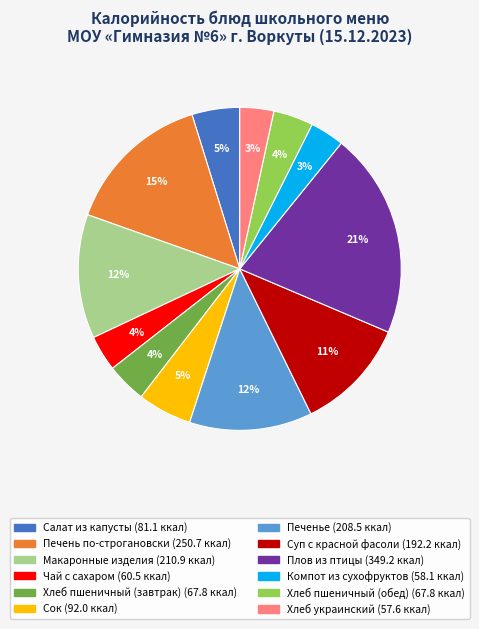

Which slice is the largest?

Плов из птицы